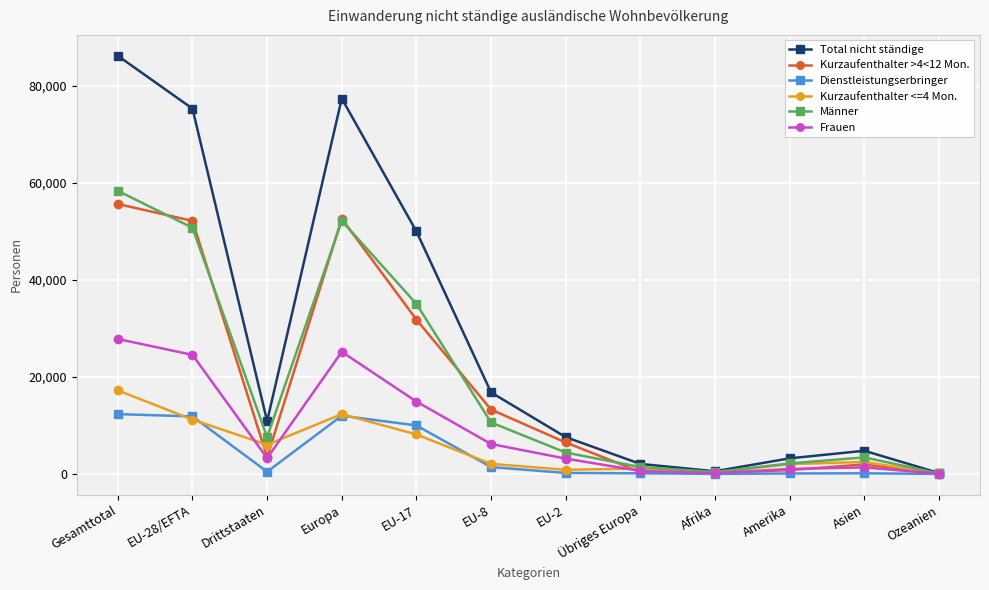

How many distinct data groups are displayed?

6